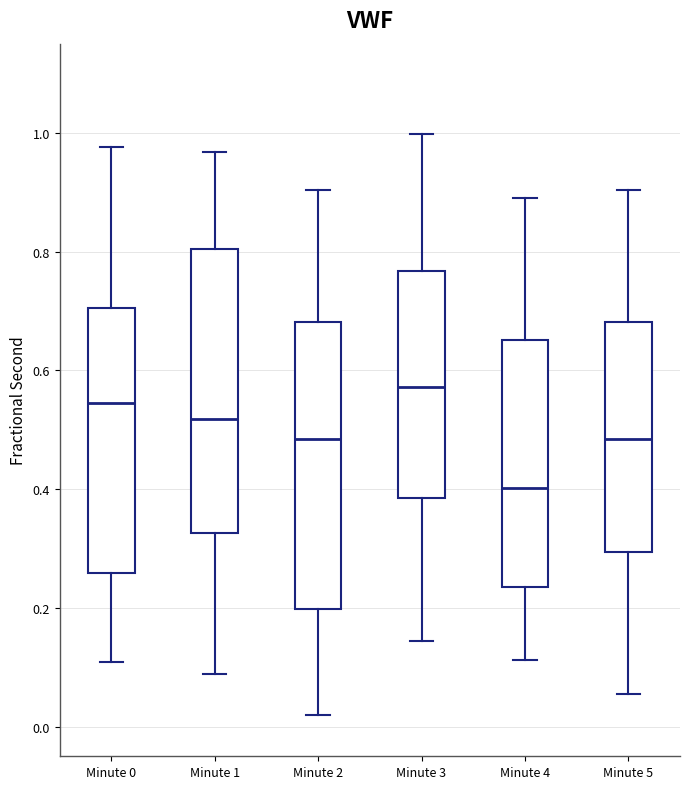

Reading left to right, read every box against the y-axis: the position of its median line, the range the box covers, and the ends of its whiskers. The values are not printed on the chart, so give them approximately, as read against the axis.

Minute 0: median 0.54, box 0.26 to 0.70, whiskers 0.10 to 0.98
Minute 1: median 0.52, box 0.32 to 0.80, whiskers 0.08 to 0.96
Minute 2: median 0.48, box 0.20 to 0.68, whiskers 0.02 to 0.90
Minute 3: median 0.58, box 0.38 to 0.76, whiskers 0.14 to 1.00
Minute 4: median 0.40, box 0.24 to 0.66, whiskers 0.12 to 0.90
Minute 5: median 0.48, box 0.30 to 0.68, whiskers 0.06 to 0.90